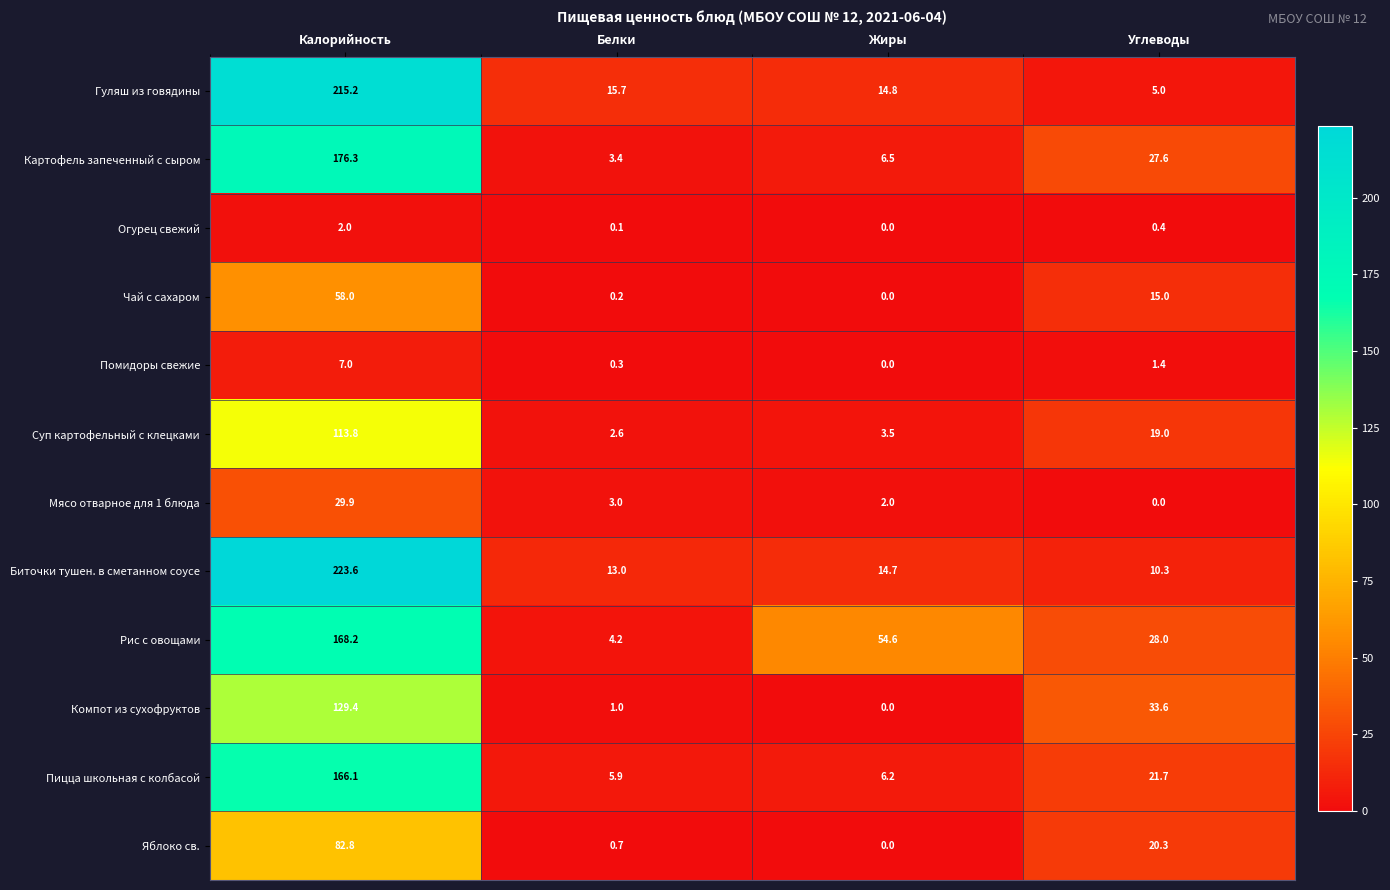

Where does the Гуляш из говядины series first go above 15?

Калорийность